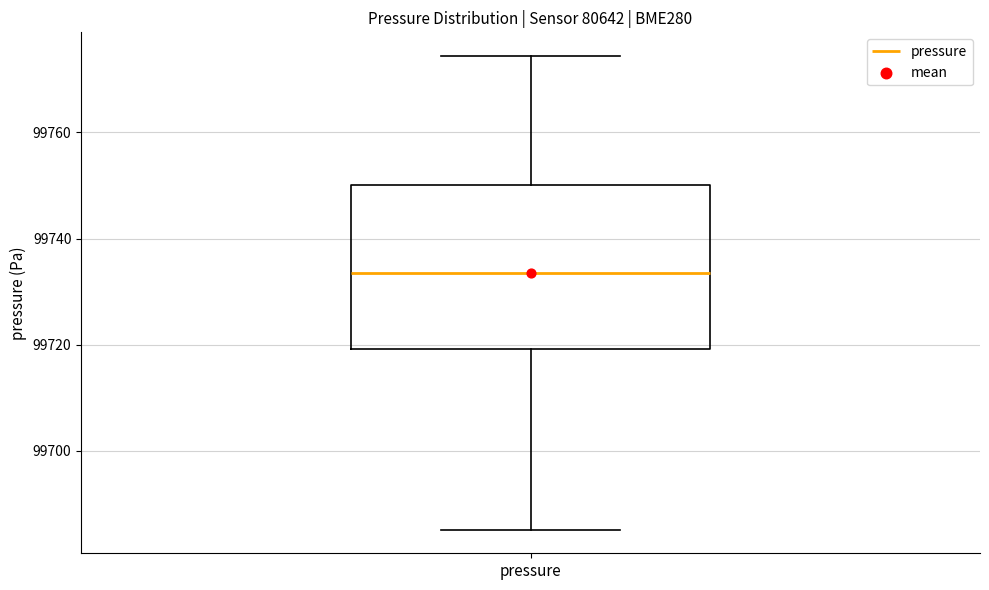

Where does the upper whisker of the box for pressure end on the y-axis? The values are not printed on the chart, so give them approximately, as read against the axis.

99774